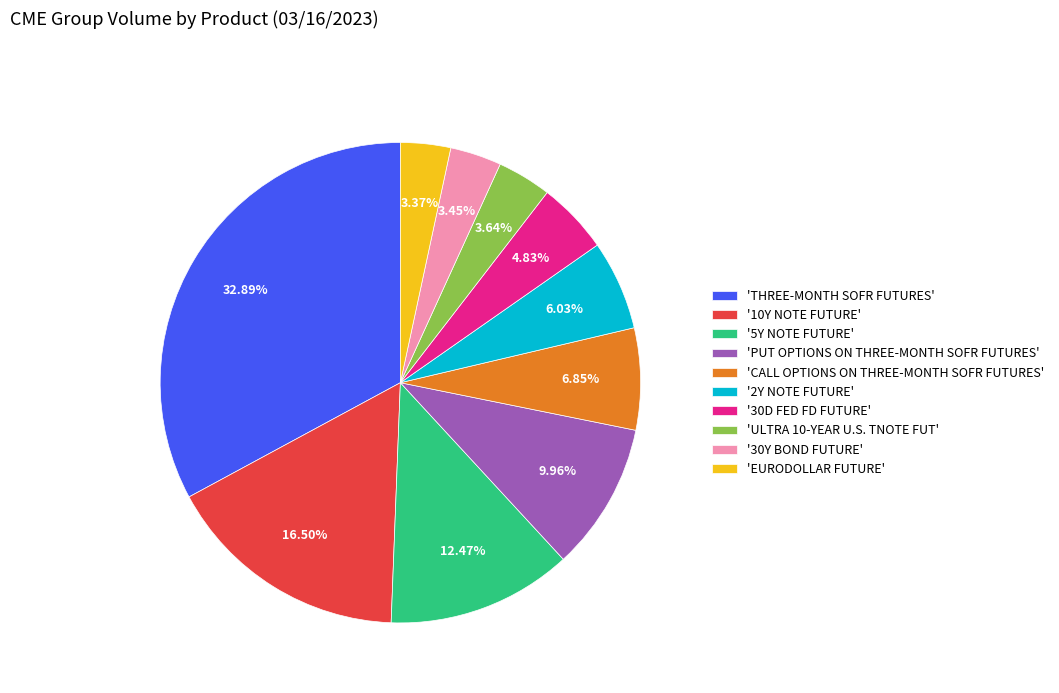

Do '10Y NOTE FUTURE' and '5Y NOTE FUTURE' together represent more than half of the pie?

No